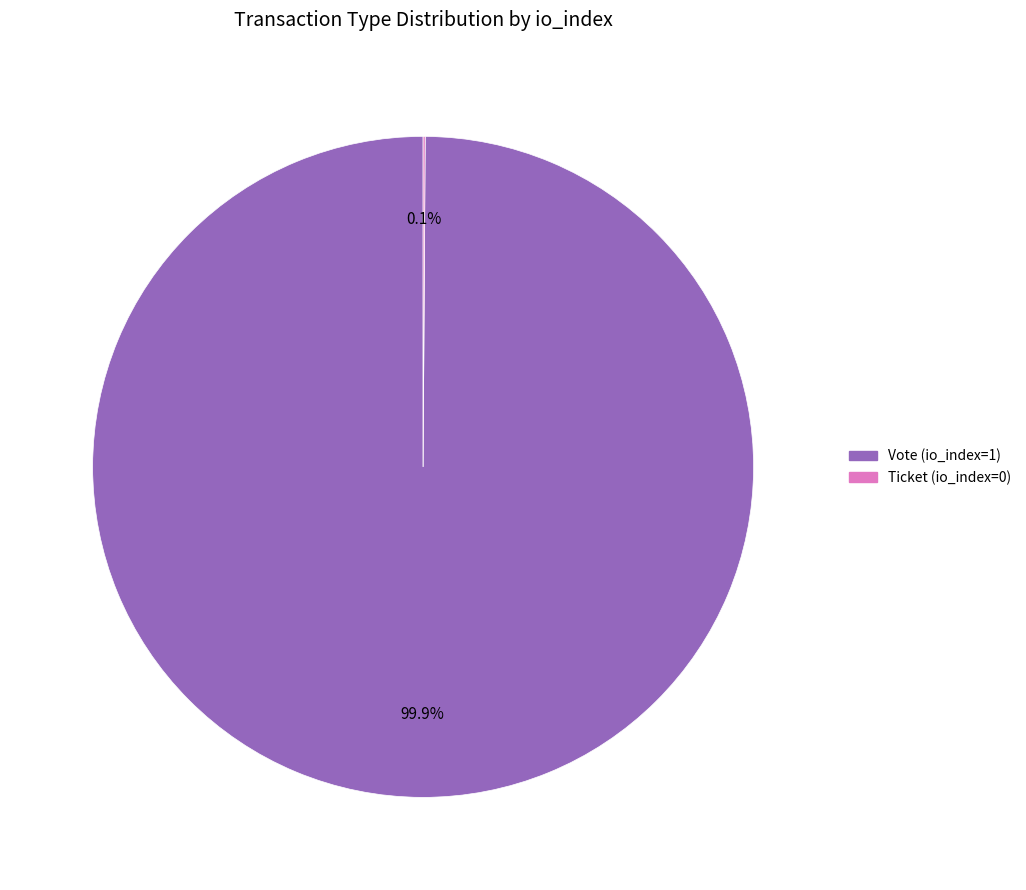

What is the largest slice in the pie chart?

Vote (io_index=1)